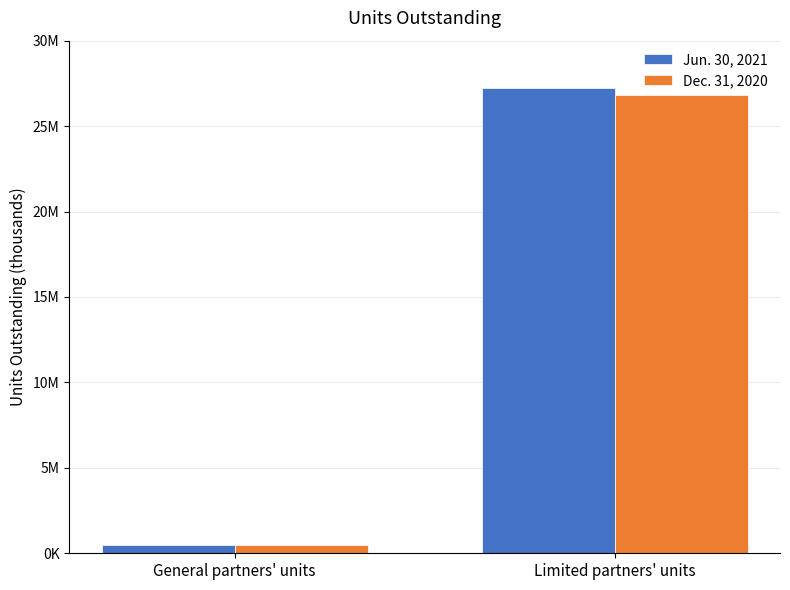

Rank the series at Limited partners' units from lowest to highest value.

Dec. 31, 2020, Jun. 30, 2021